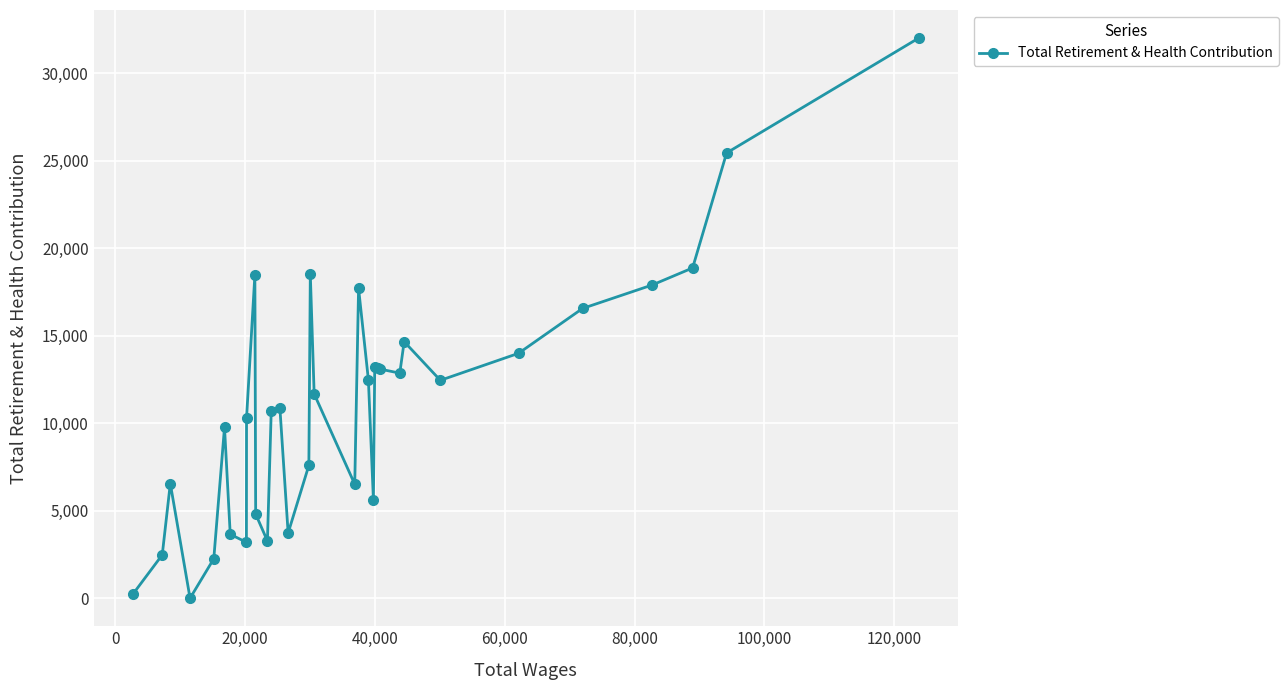

What is the greatest value displayed?

32023